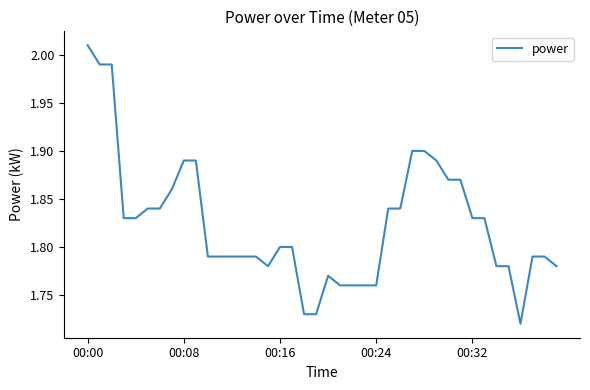

What is the difference between the maximum and minimum values?

0.3